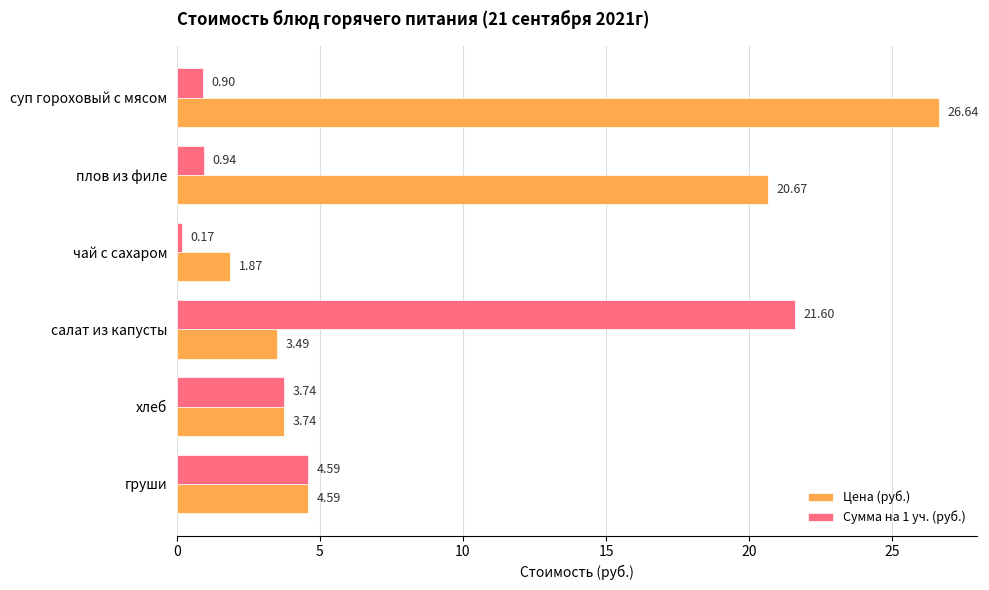

At how many categories does at least one series exceed 4?

4